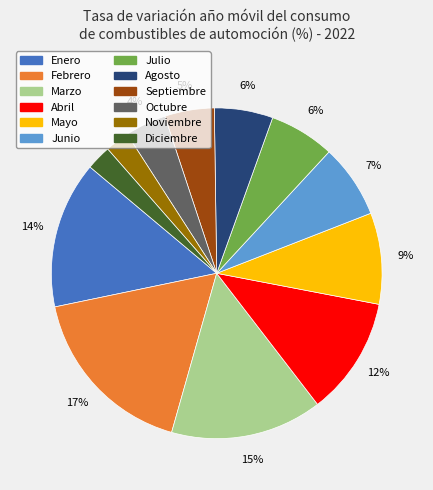

True or false: Enero accounts for 3% of the total.

False